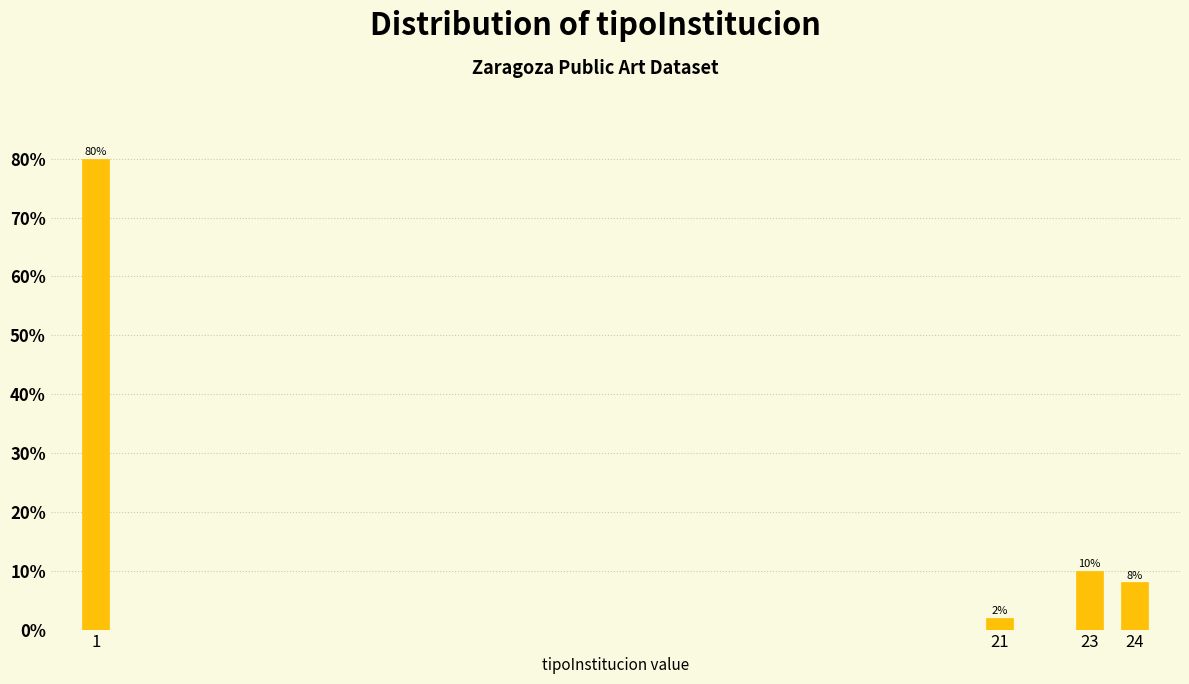

Reading left to right, transcribe all the data shown in this chart.

80	2	10	8